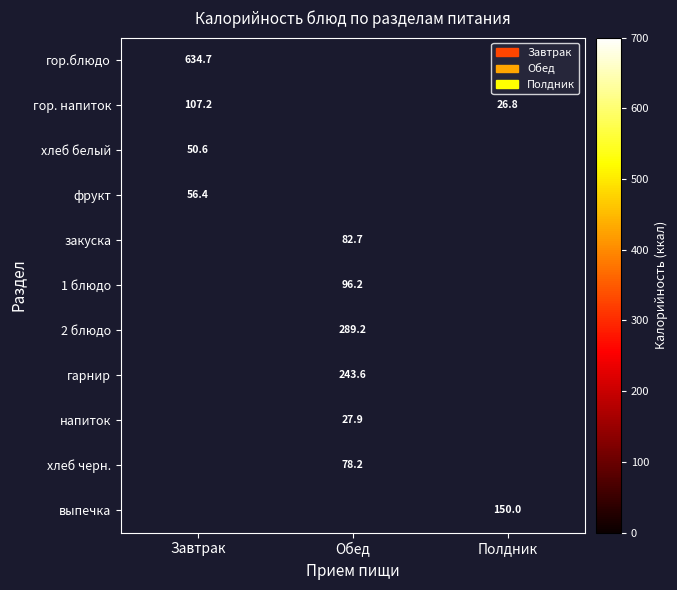

Is the value of гарнир at Обед greater than the value of гор.блюдо at Завтрак?

No